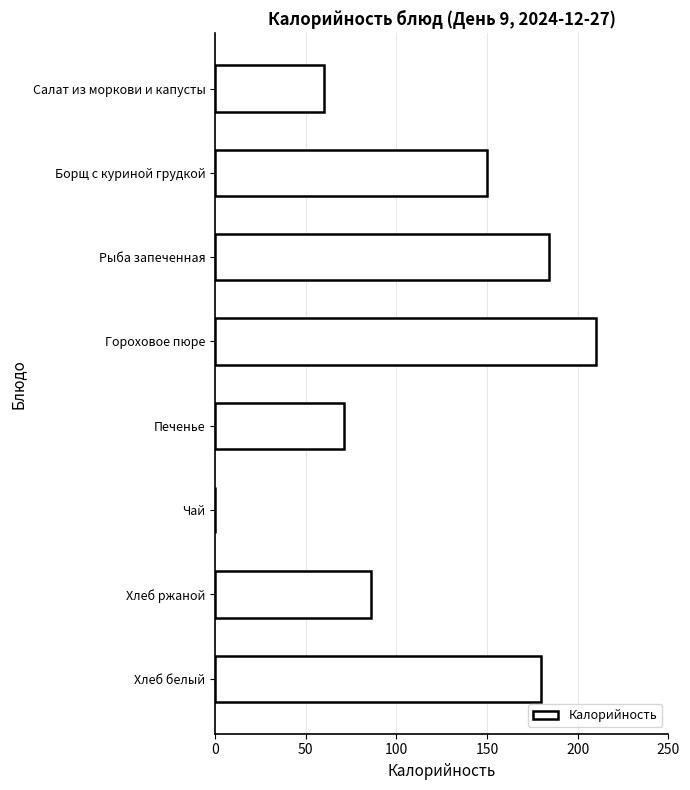

Which label corresponds to the largest value in the chart?

Гороховое пюре